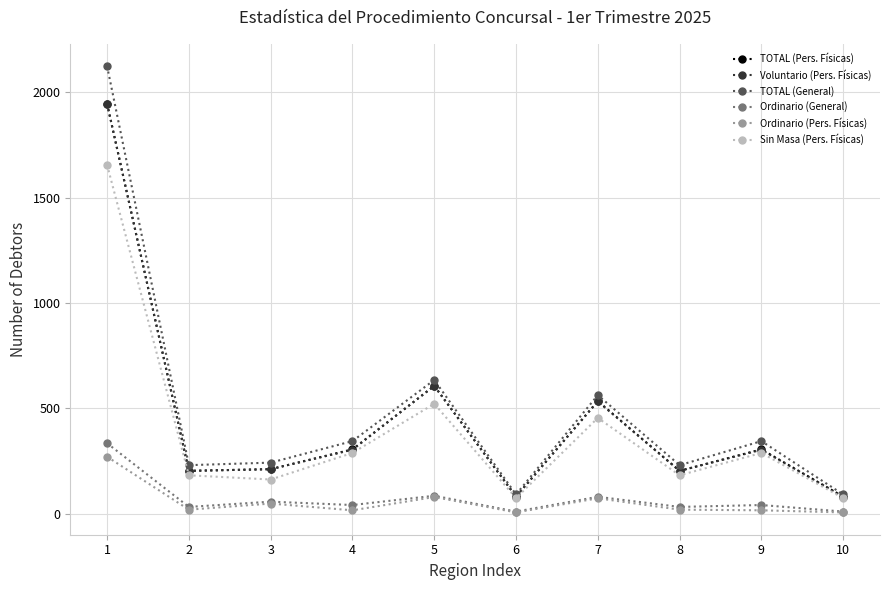

Is the value of TOTAL (Pers. Físicas) at 2 greater than the value of TOTAL (General) at 7?

No